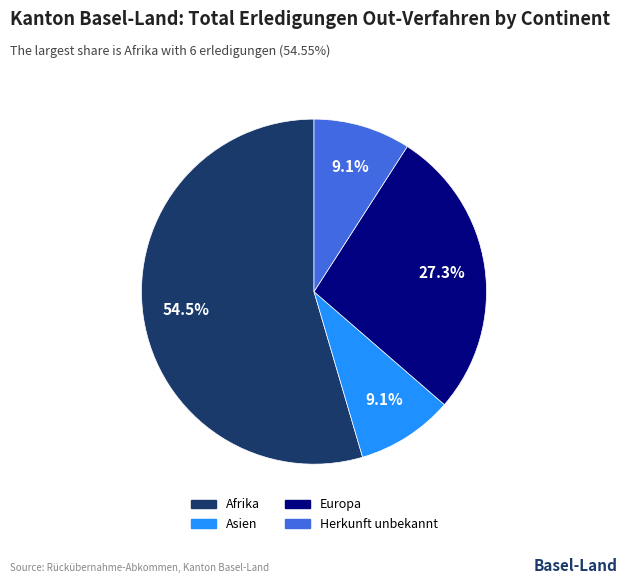

Approximately how many times larger is the value at Afrika compared to Asien?

6.0